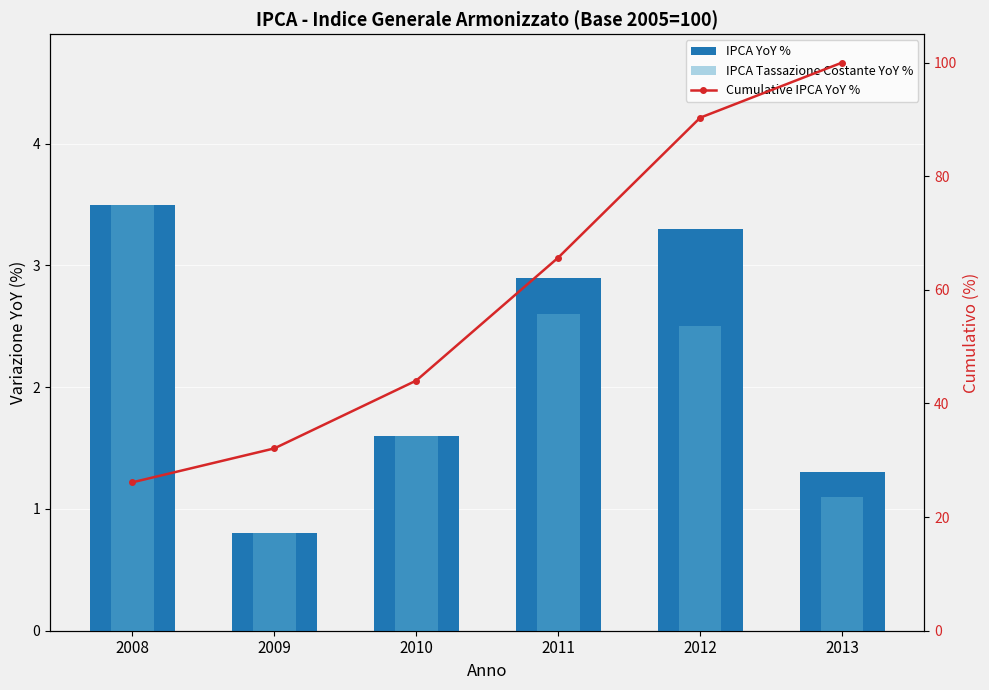

Reading left to right, transcribe all the data shown in this chart.

IPCA YoY %: 2008=3.5	2009=0.8	2010=1.6	2011=2.9	2012=3.3	2013=1.3
IPCA Tassazione Costante YoY %: 2008=3.5	2009=0.8	2010=1.6	2011=2.6	2012=2.5	2013=1.1
Cumulative IPCA YoY %: 2008=26.1	2009=32.1	2010=44.0	2011=65.7	2012=90.3	2013=100.0